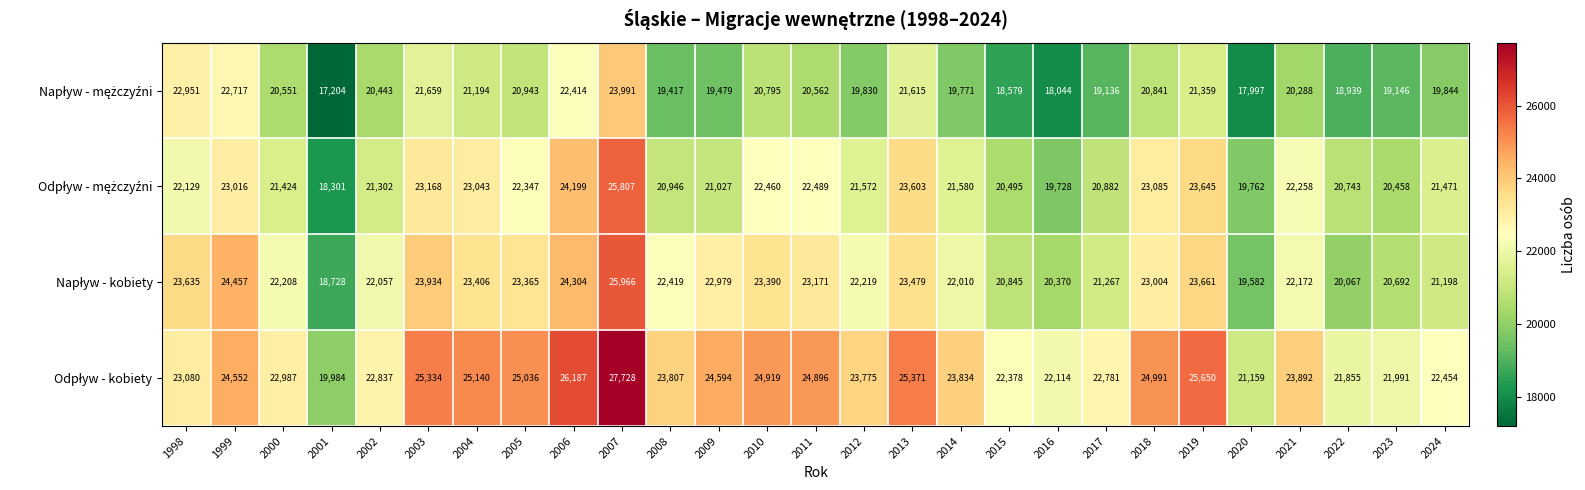

What is the spread (max minus min) of values at 2007?

3737